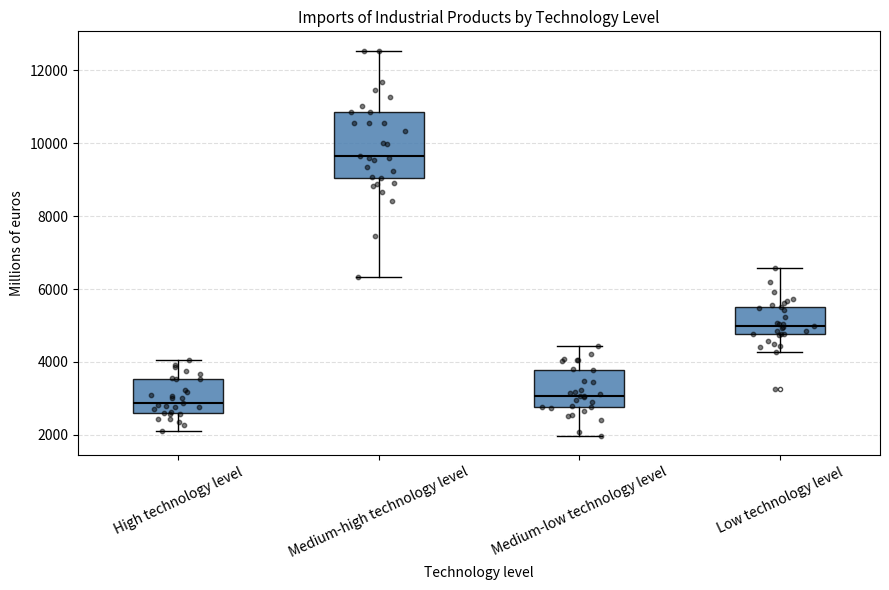

Reading left to right, read every box against the y-axis: the position of its median line, the range the box covers, and the ends of its whiskers. The values are not printed on the chart, so give them approximately, as read against the axis.

High technology level: median 2800, box 2600 to 3600, whiskers 2000 to 4000
Medium-high technology level: median 9600, box 9000 to 10800, whiskers 6400 to 12600
Medium-low technology level: median 3000, box 2800 to 3800, whiskers 2000 to 4400
Low technology level: median 5000, box 4800 to 5400, whiskers 4200 to 6600